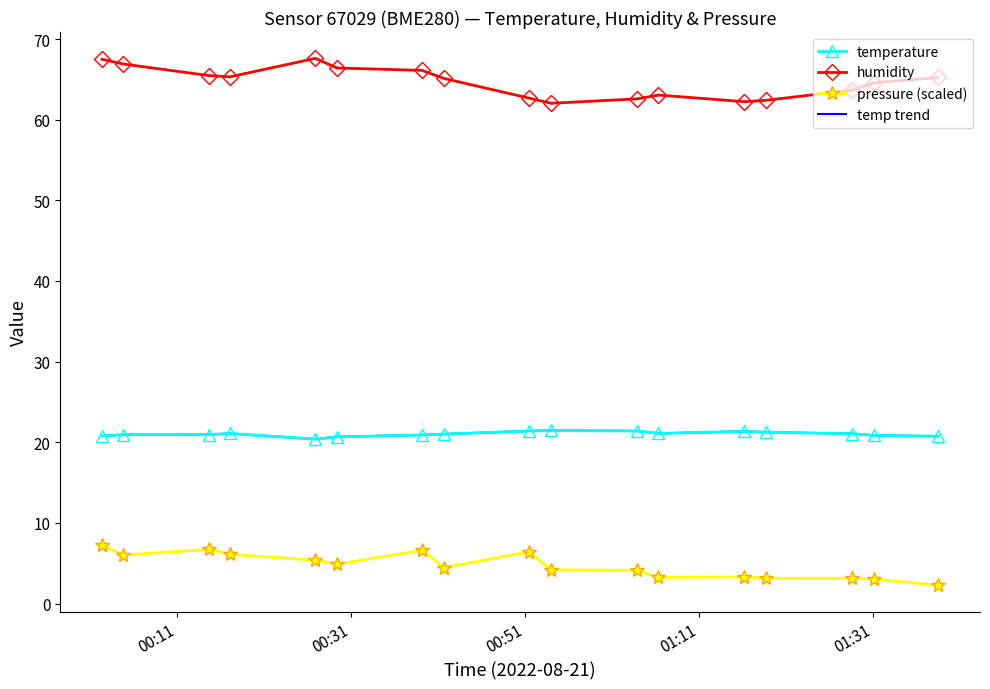

How many values in the pressure (scaled) series are below 4?

6